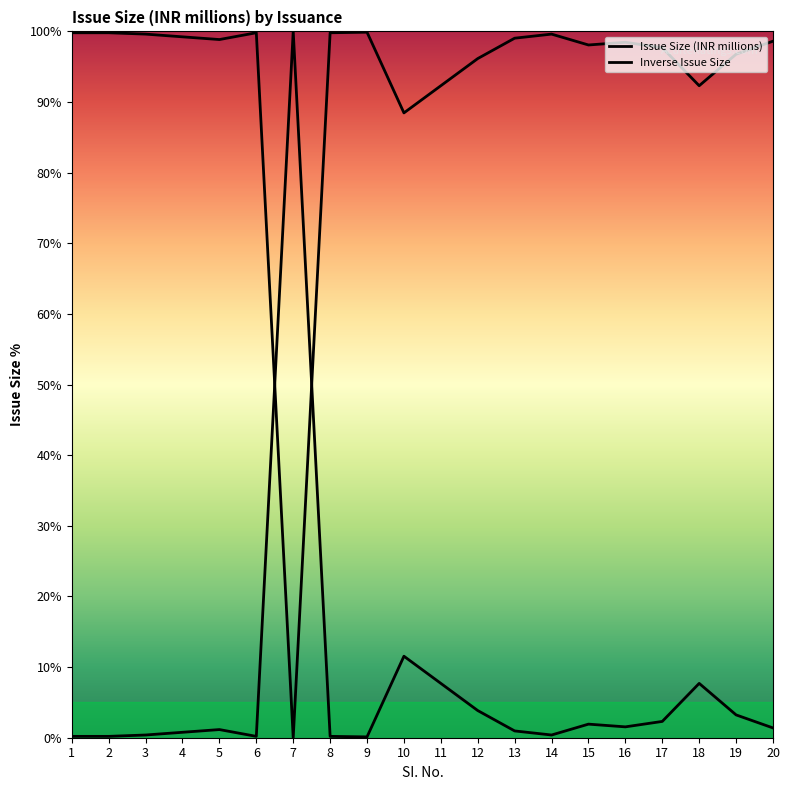

How many interior local valleys does the Inverse Issue Size series have?

5